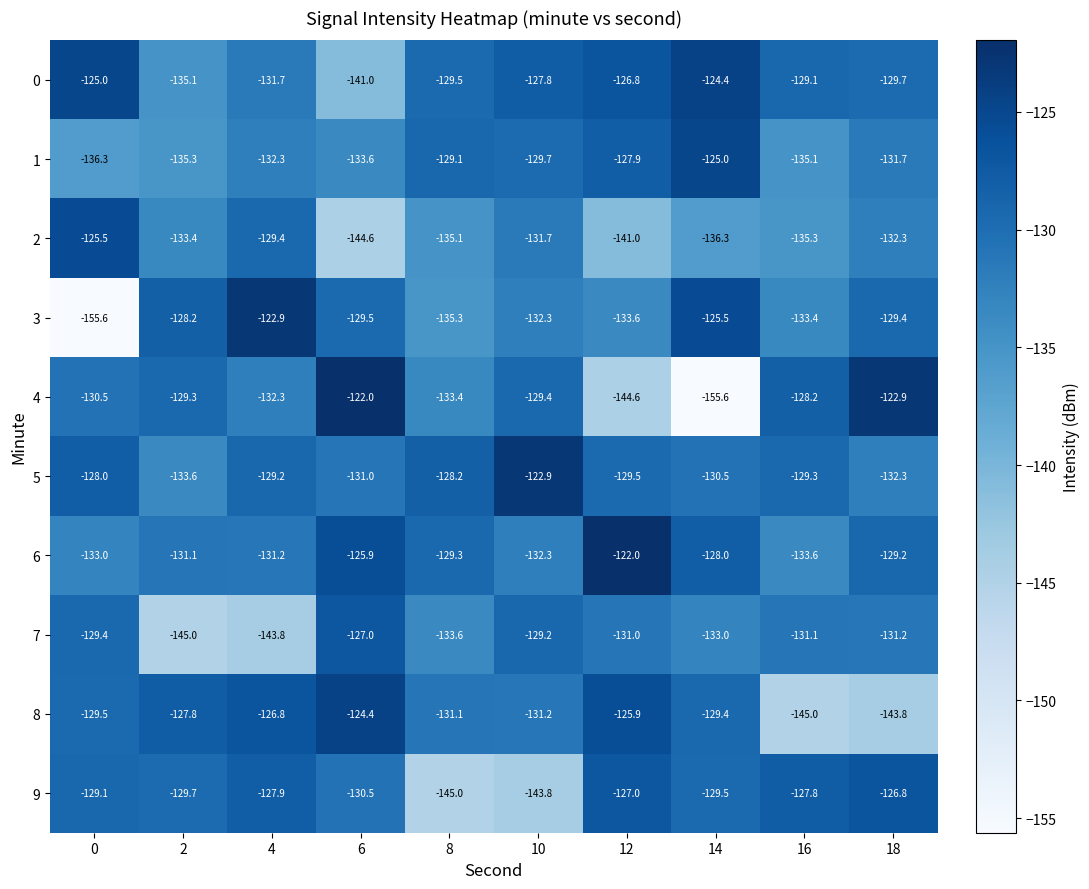

List the labels in order of 5 value, largest first.

10, 0, 8, 4, 16, 12, 14, 6, 18, 2